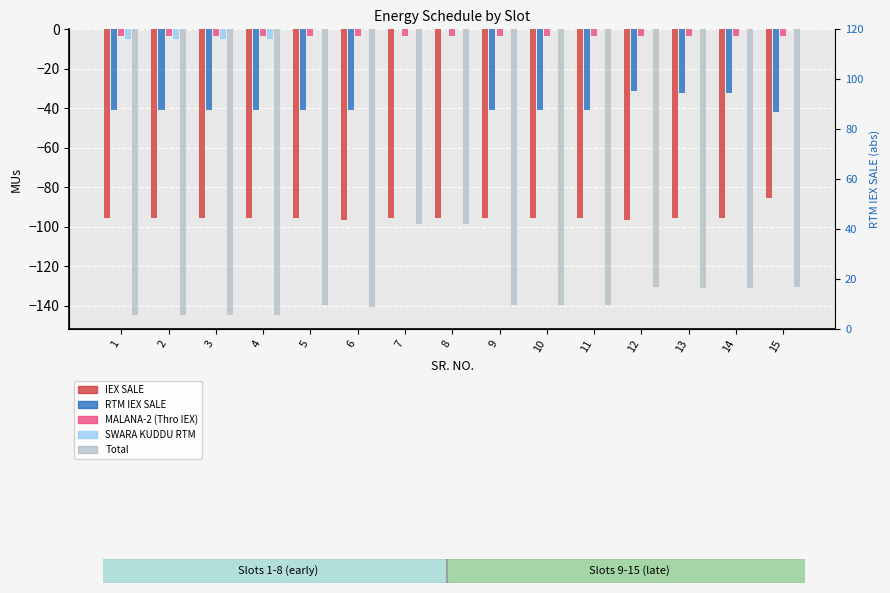

Is the value of IEX SALE at 1 greater than the value of MALANA-2 (Thro IEX) at 3?

No